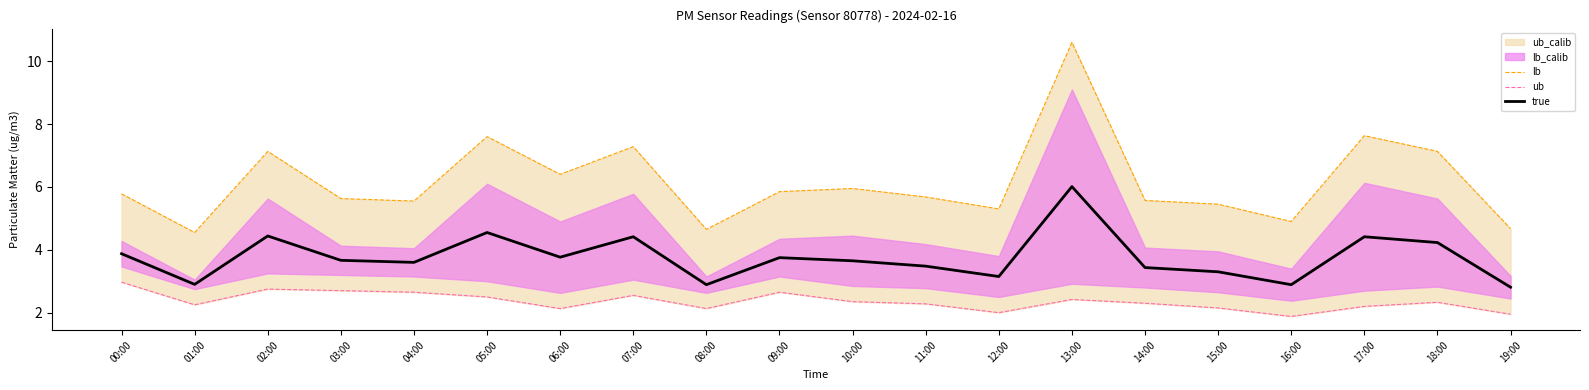

What is the difference between the lb values at 09:00 and 02:00?

1.3